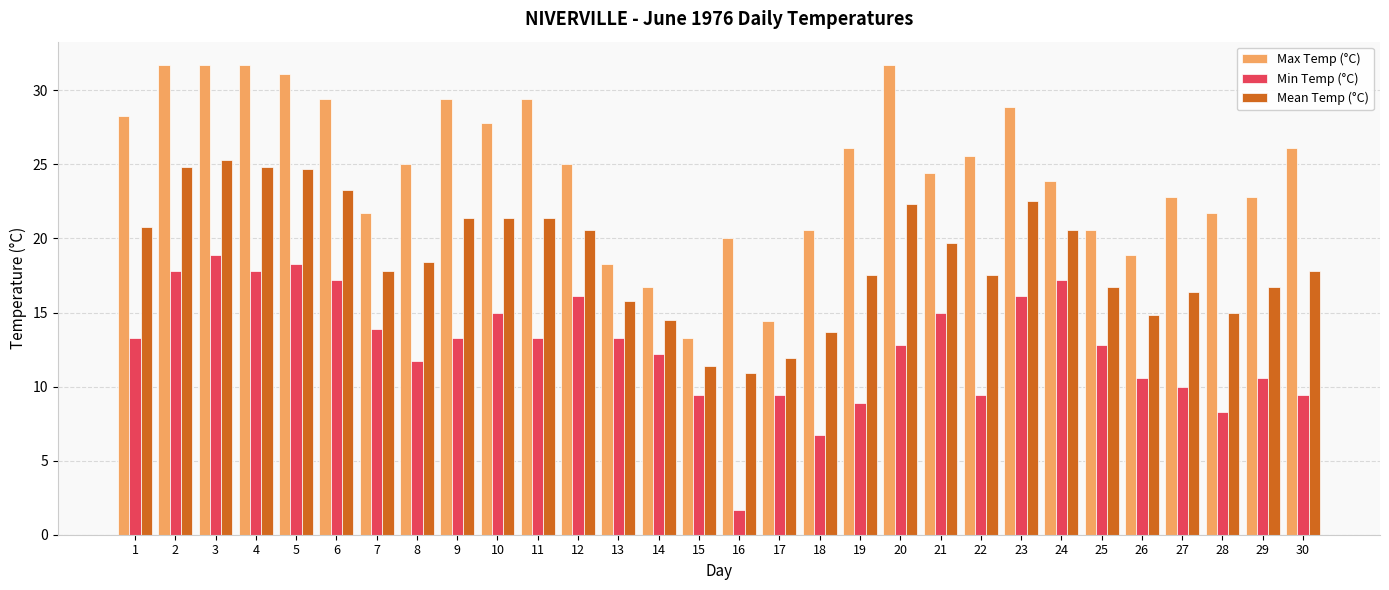

Rank the series by their average value, from lowest to highest.

Min Temp (°C), Mean Temp (°C), Max Temp (°C)